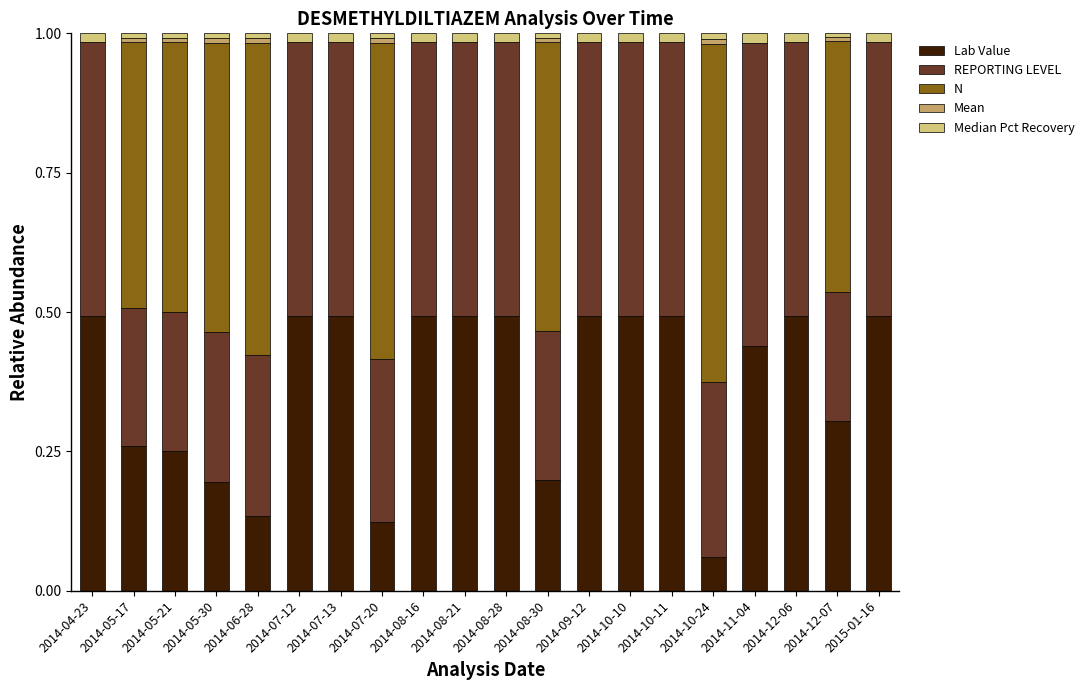

The value of Lab Value at 2014-04-23 is 0.3. True or false?

False